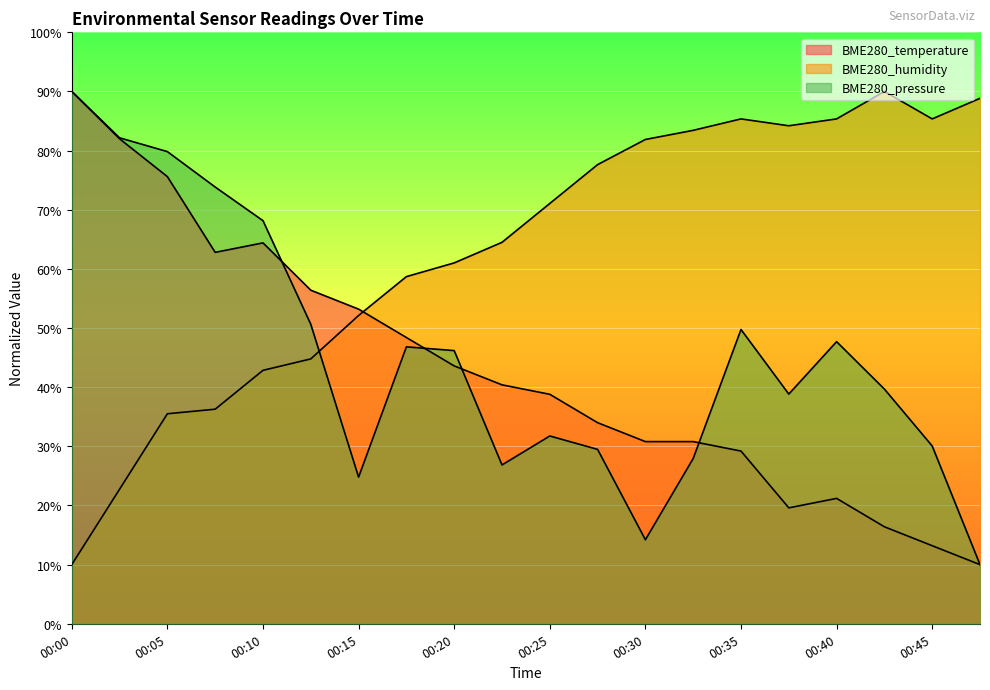

What are all the series names shown in the legend?

BME280_temperature, BME280_humidity, BME280_pressure